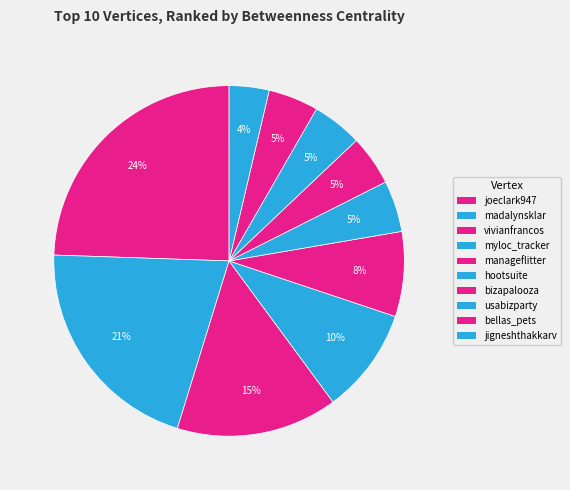

Which slice is the largest?

joeclark947